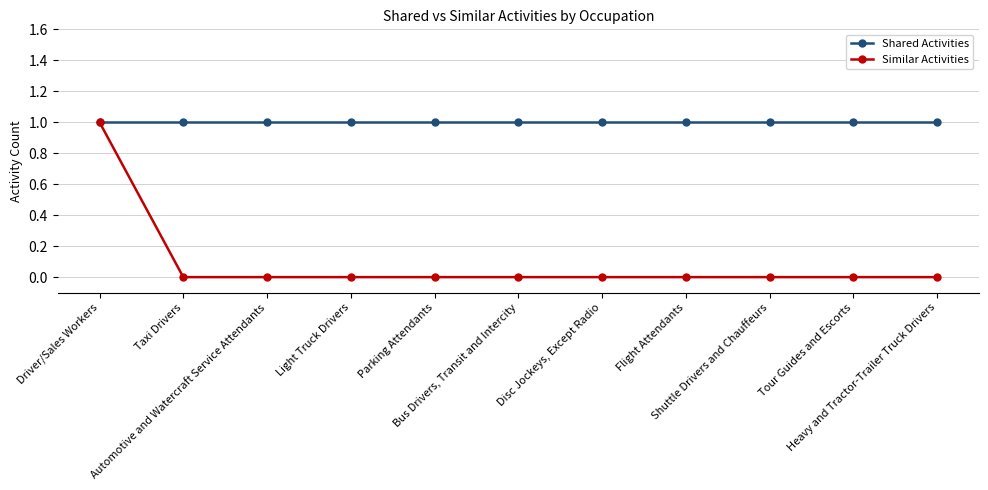

Which series has the largest total across all categories?

Shared Activities